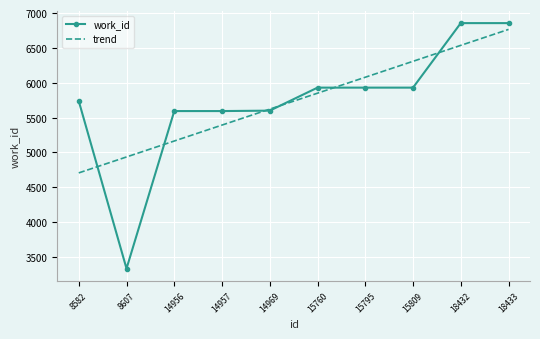

True or false: trend has more than 0 points higher than both neighbors.

False